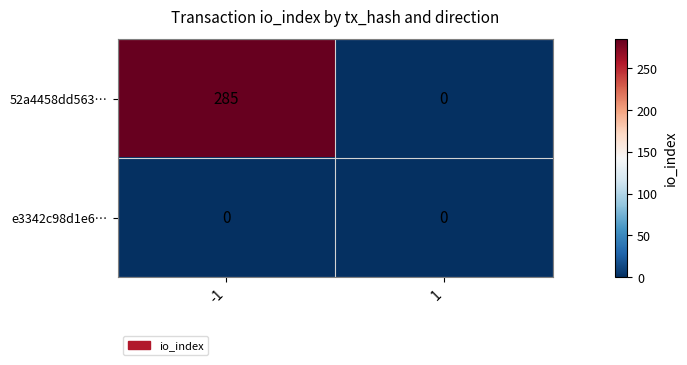

What is the difference between the 52a4458dd563… values at 1 and -1?

285